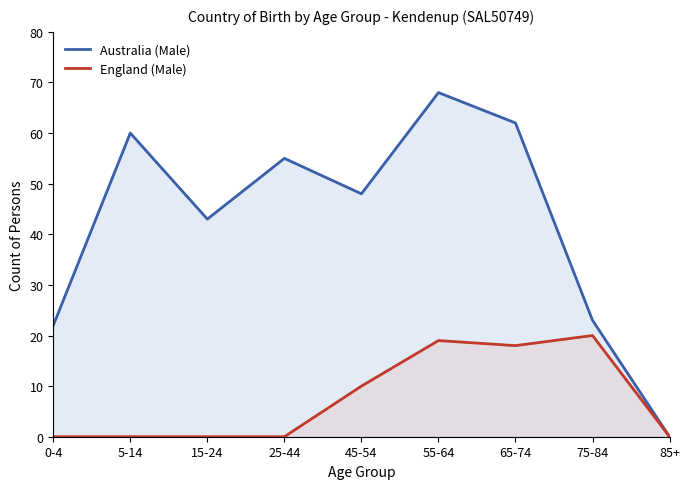

Reading left to right, what are all the values shown in this chart?

Australia (Male): 0-4=22	5-14=60	15-24=43	25-44=55	45-54=48	55-64=68	65-74=62	75-84=23	85+=0
England (Male): 0-4=0	5-14=0	15-24=0	25-44=0	45-54=10	55-64=19	65-74=18	75-84=20	85+=0